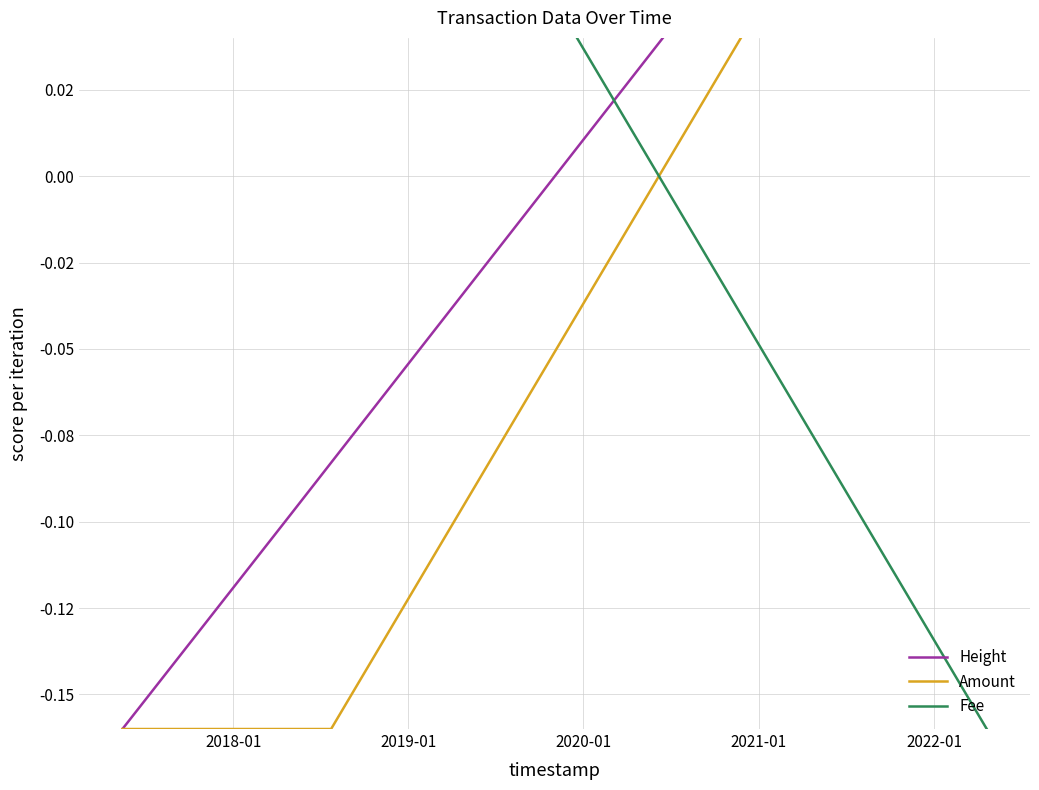

How many intersections are there between Fee and Amount?

1